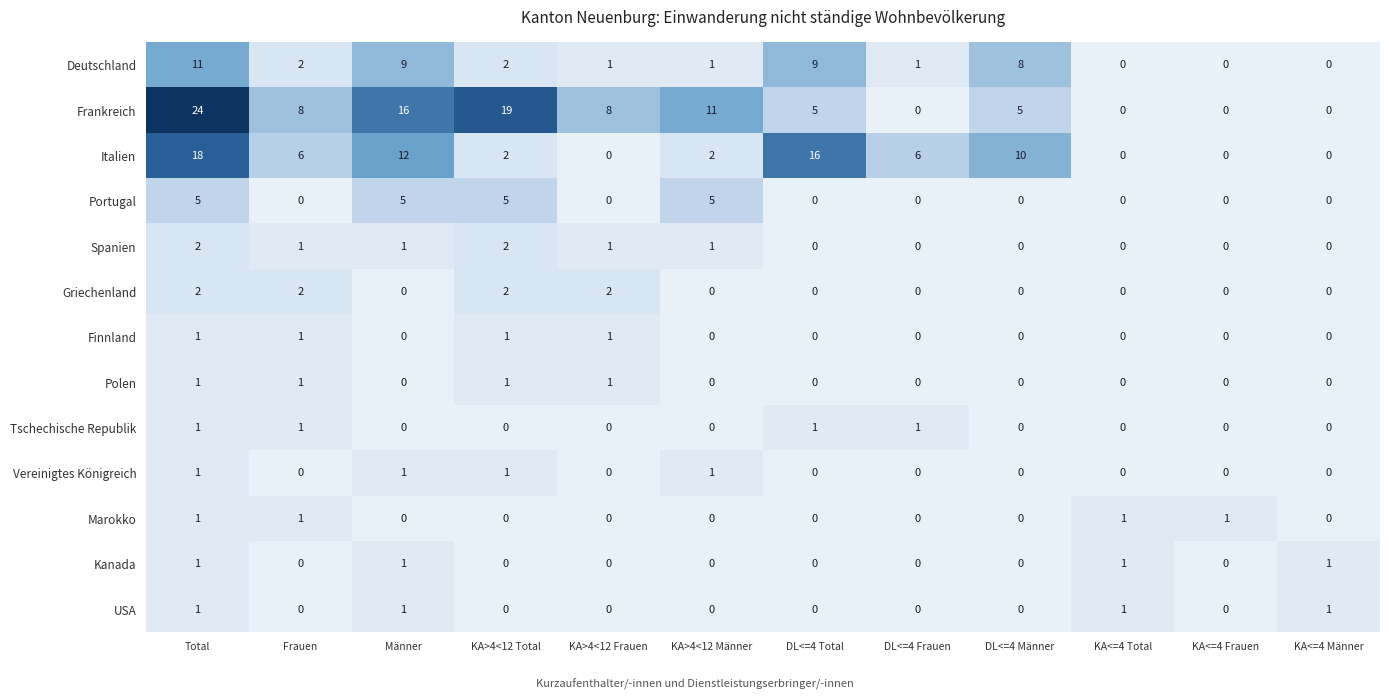

How many data points in Vereinigtes Königreich are above 0?

4